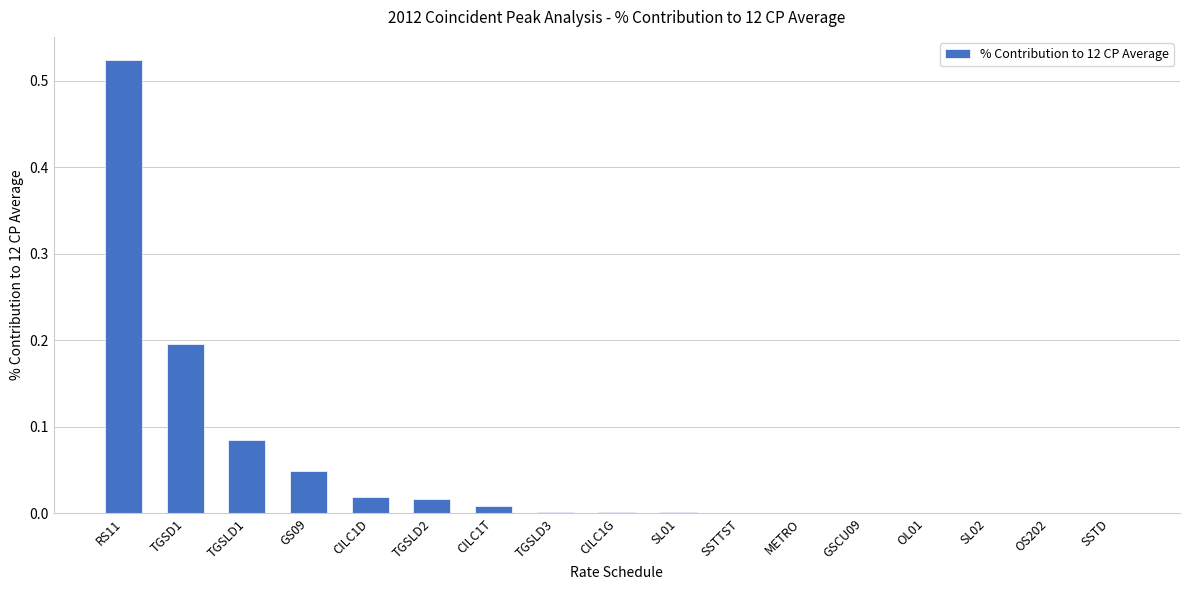

True or false: the data shows 0.0 at OL01.

True